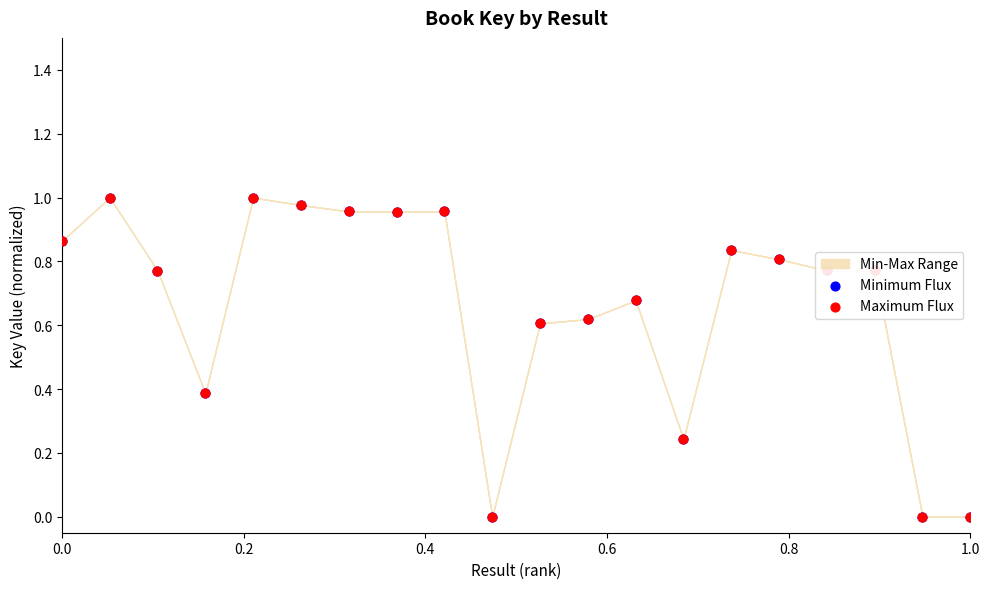

Which series contains the highest Y value?

Minimum Flux